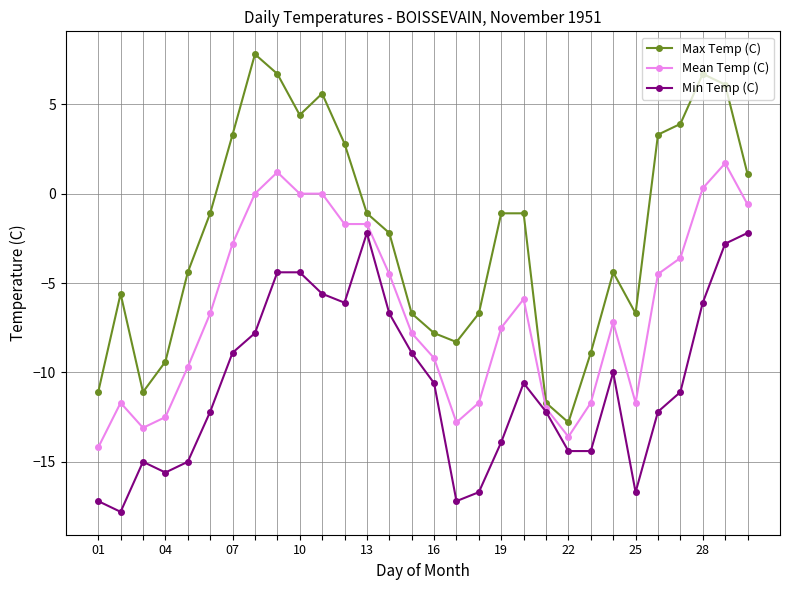

What is the highest value of the Mean Temp (C) series?

1.7